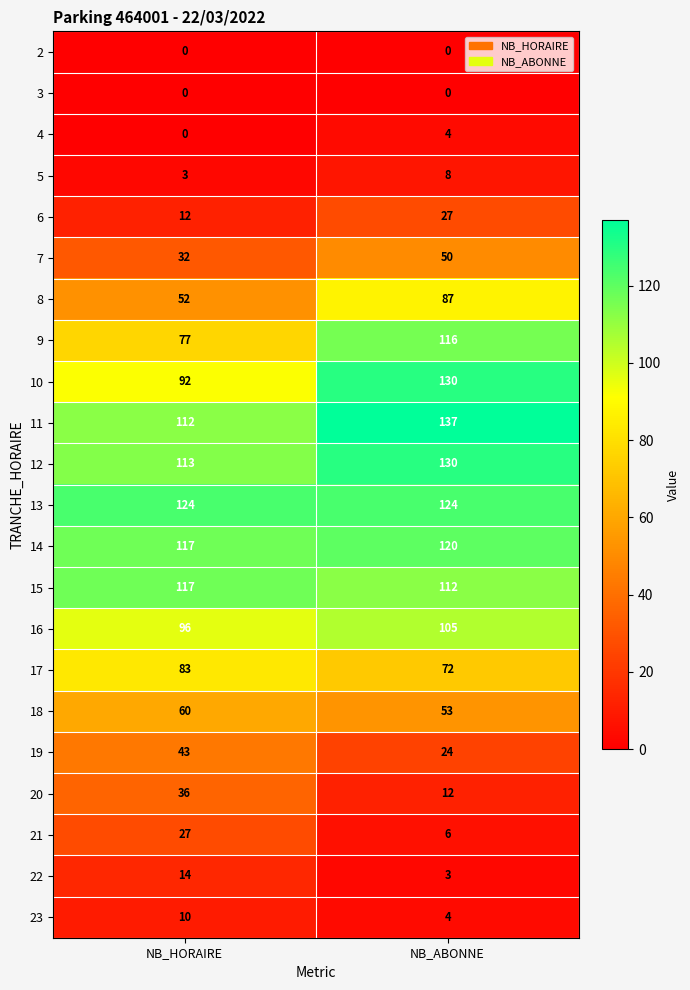

What is the total value across all series at NB_HORAIRE?

1220